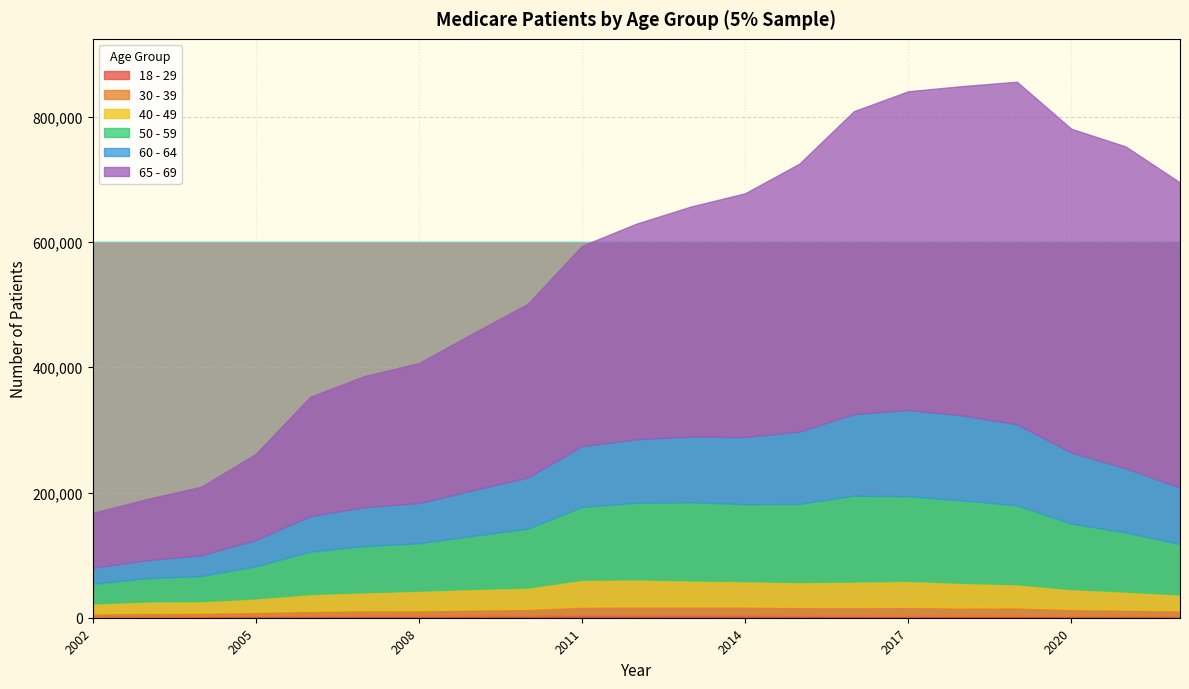

What value does the 18 - 29 series have at 2017, to the nearest 50?

2950